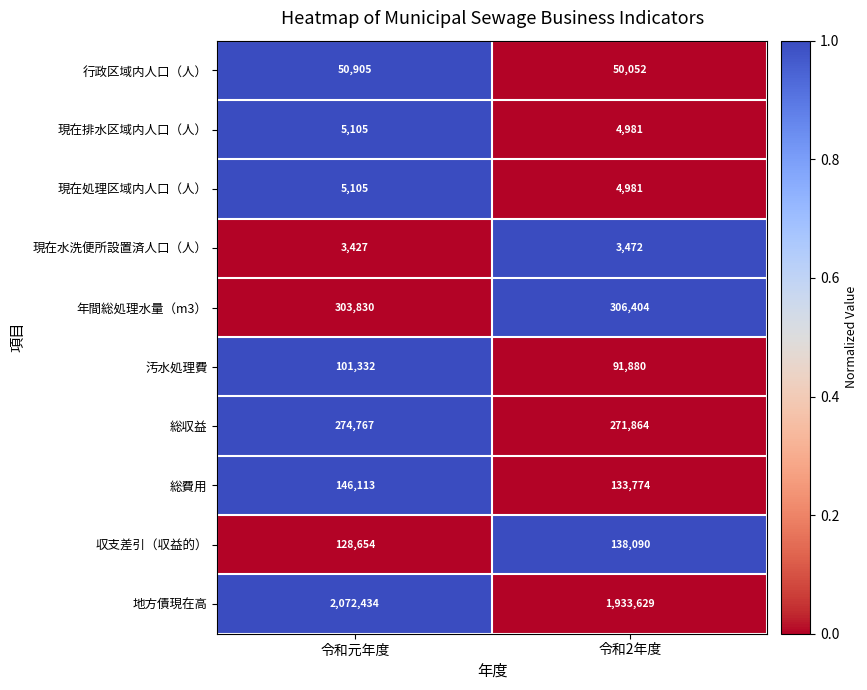

Reading right to left, transcribe all the data shown in this chart.

行政区域内人口（人）: 令和2年度=50052	令和元年度=50905
現在排水区域内人口（人）: 令和2年度=4981	令和元年度=5105
現在処理区域内人口（人）: 令和2年度=4981	令和元年度=5105
現在水洗便所設置済人口（人）: 令和2年度=3472	令和元年度=3427
年間総処理水量（m3）: 令和2年度=306404	令和元年度=303830
汚水処理費: 令和2年度=91880	令和元年度=101332
総収益: 令和2年度=271864	令和元年度=274767
総費用: 令和2年度=133774	令和元年度=146113
収支差引（収益的）: 令和2年度=138090	令和元年度=128654
地方債現在高: 令和2年度=1933629	令和元年度=2072434